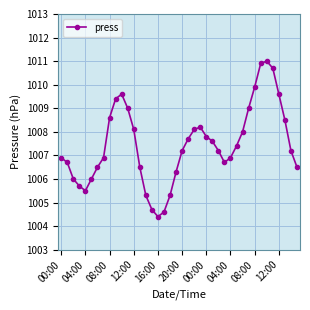

What is the value of the 37th point from the left?

1009.6